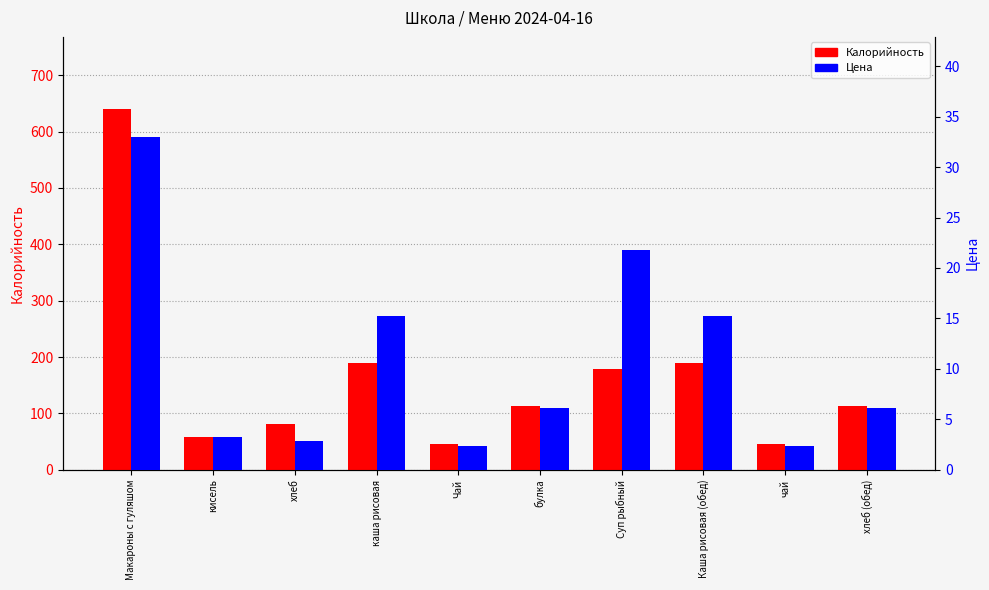

What are all the series names shown in the legend?

Калорийность, Цена